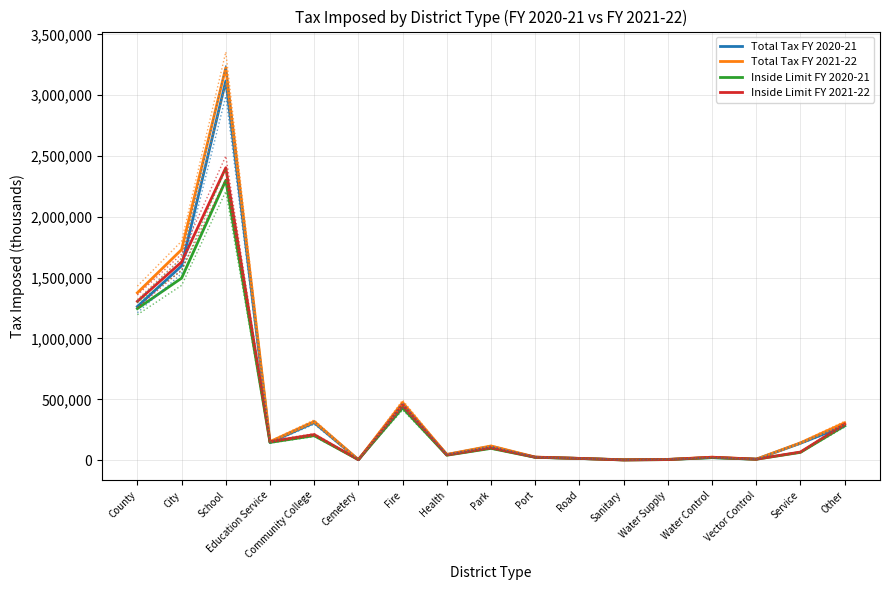

How many times do Total Tax FY 2020-21 and Inside Limit FY 2021-22 cross each other?

10